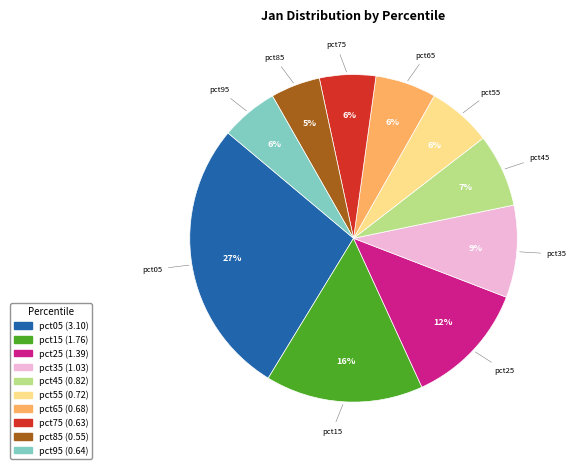

What percentage is the pct75 slice, to the nearest percent?

6%